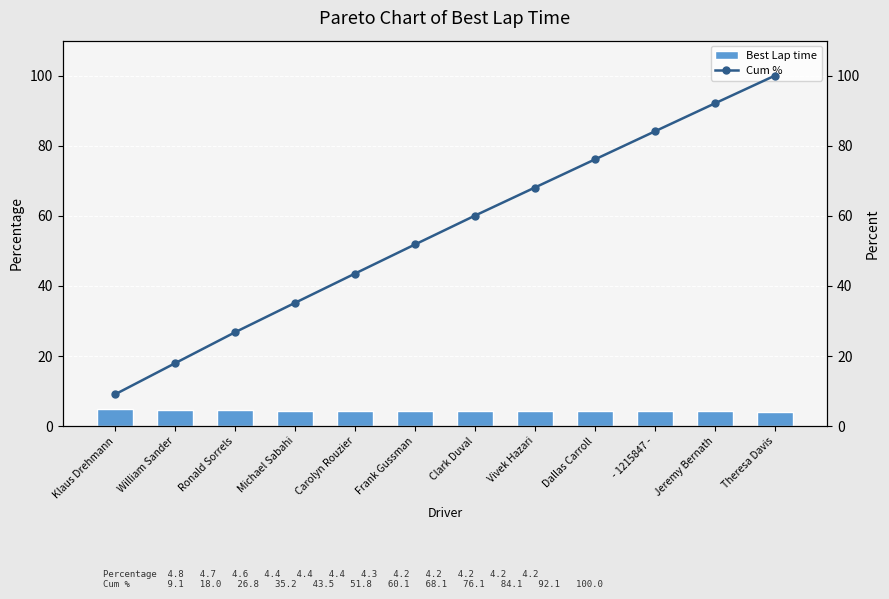

What is the average value of the Cum % series?

55.4